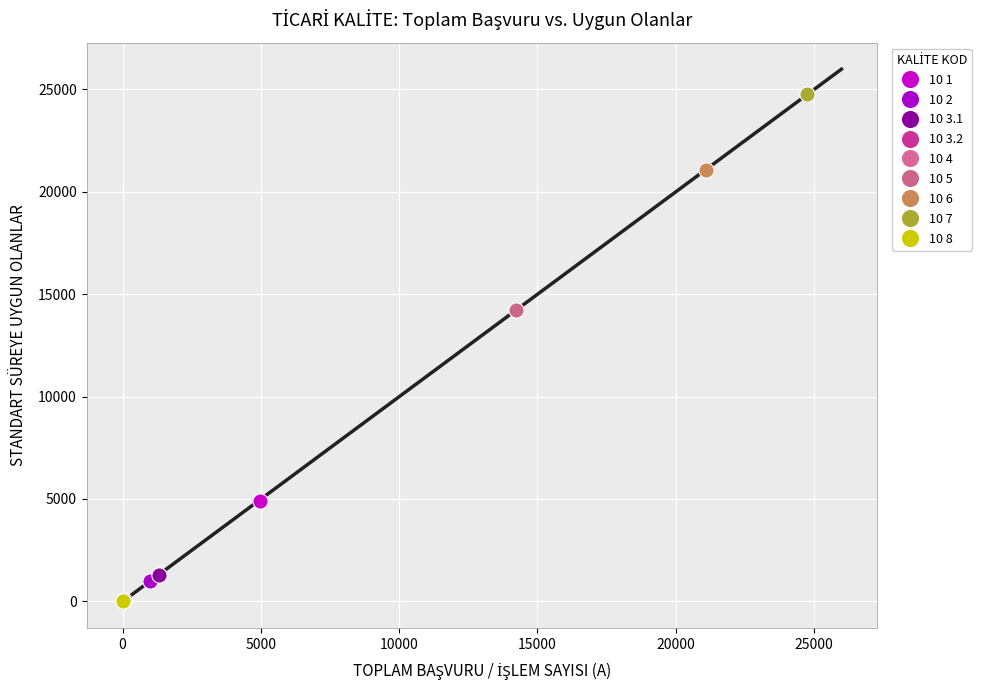

What are all the series names shown in the legend?

10 1, 10 2, 10 3.1, 10 3.2, 10 4, 10 5, 10 6, 10 7, 10 8